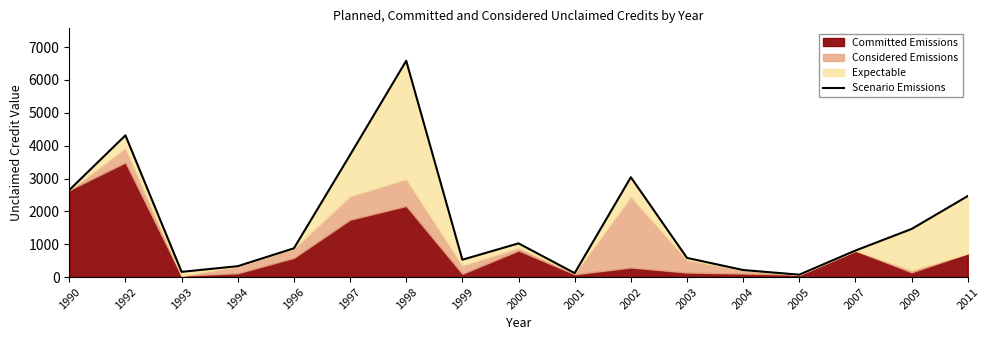

How many points are lower than both their immediate neighbors (excluding endpoints)?

4